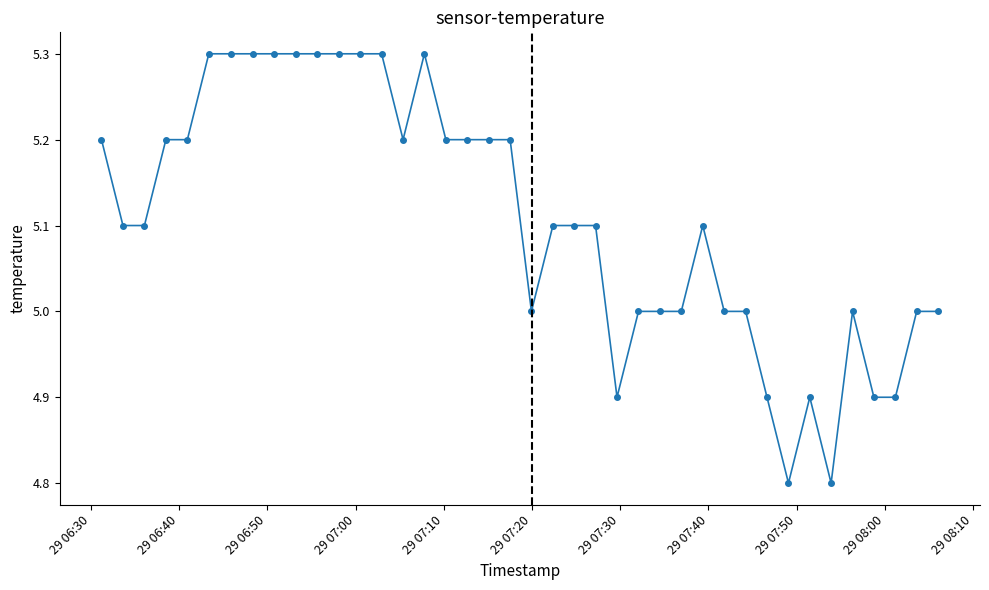

What is the sum of all values?

204.3